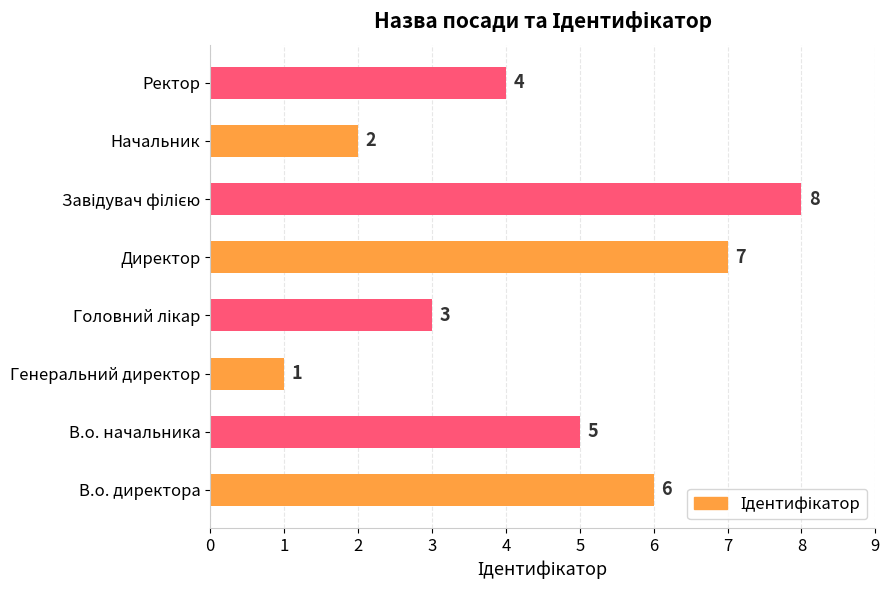

Is it true that the value at В.о. начальника is 5?

True